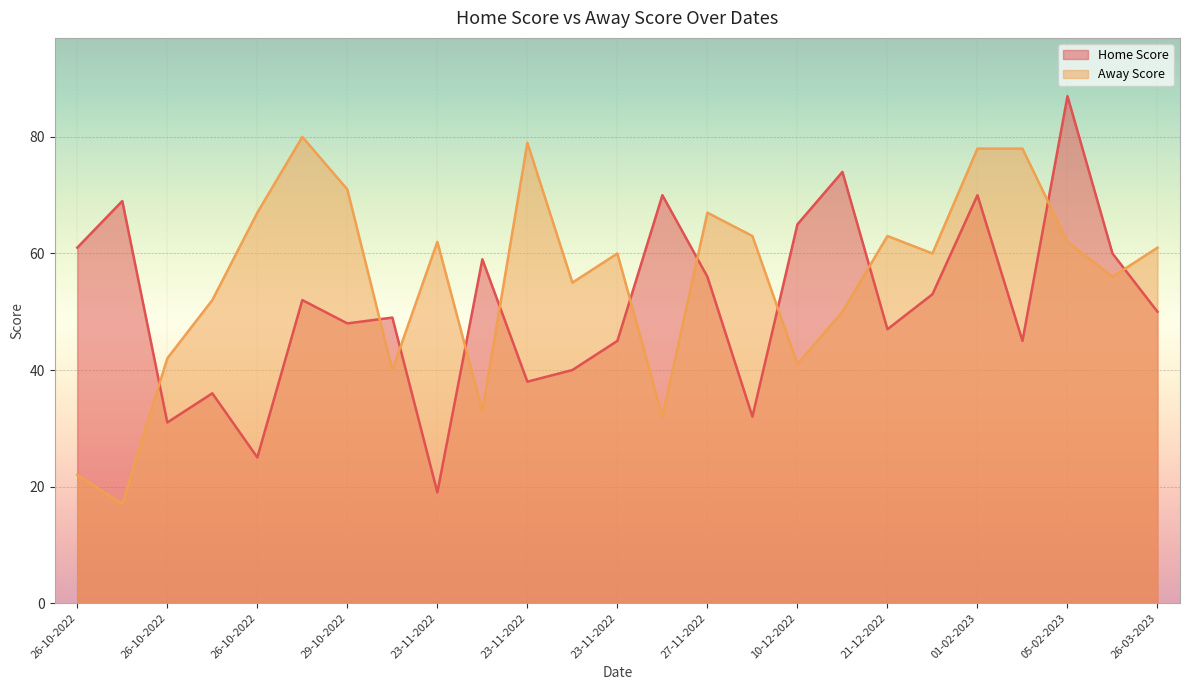

The Away Score series shows 52 at 23-11-2022. True or false?

False